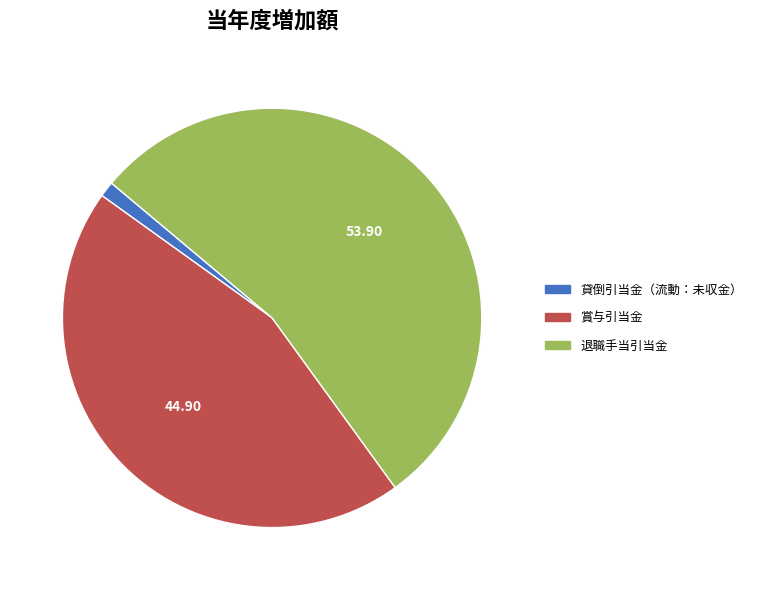

Rank the categories by value from lowest to highest.

貸倒引当金（流動：未収金）, 賞与引当金, 退職手当引当金